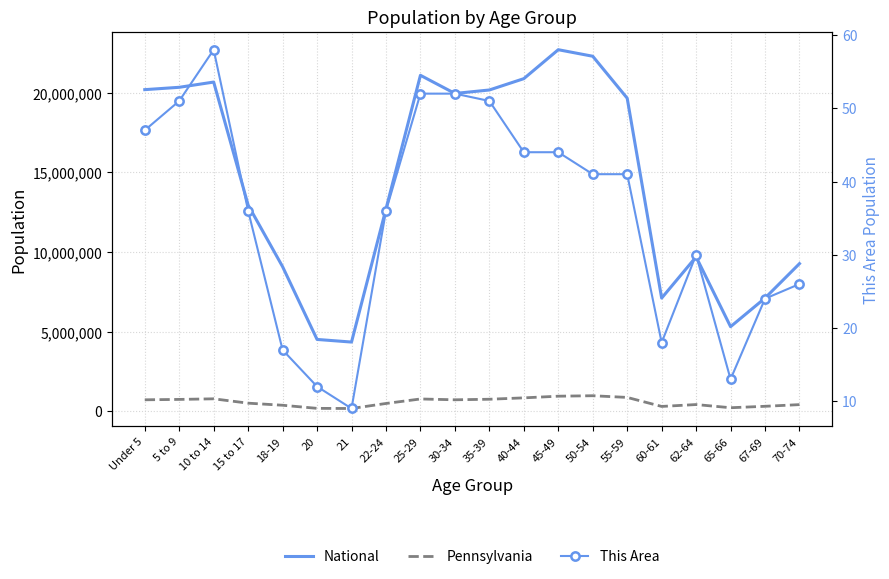

At which label does National first exceed 19664805?

Under 5